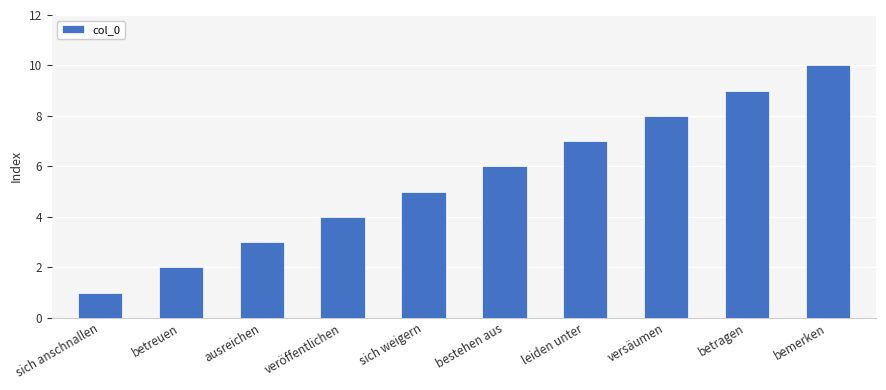

List the labels in order of value, smallest first.

sich anschnallen, betreuen, ausreichen, veröffentlichen, sich weigern, bestehen aus, leiden unter, versäumen, betragen, bemerken